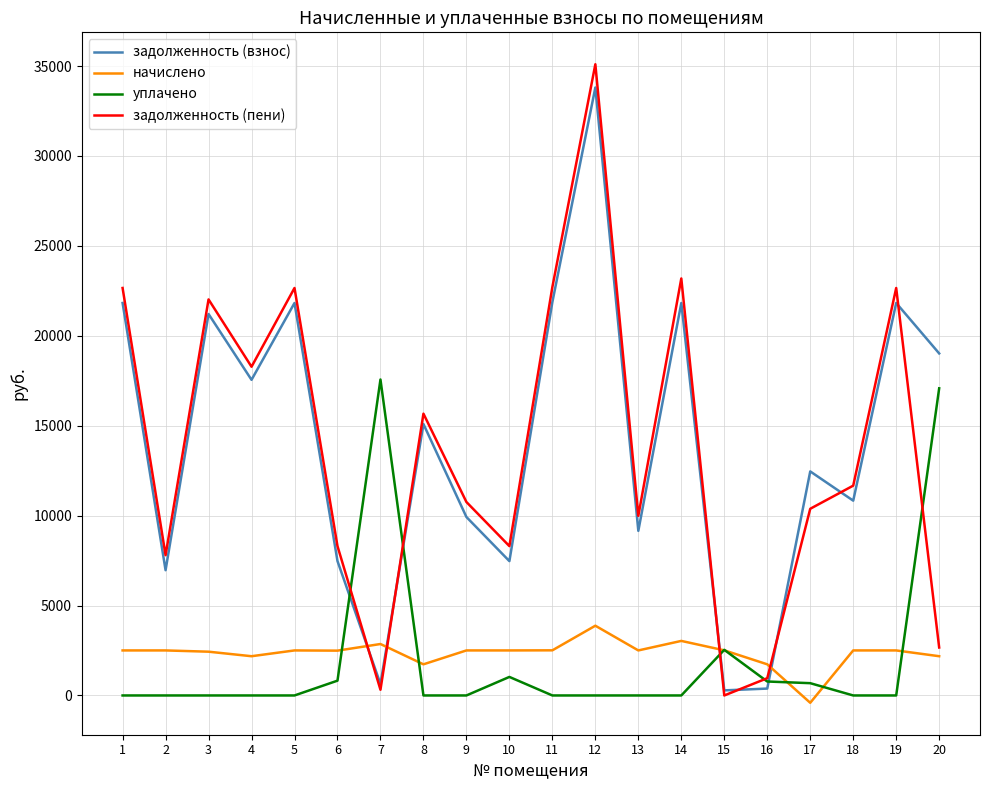

Which series has the widest spread of values?

задолженность (пени)